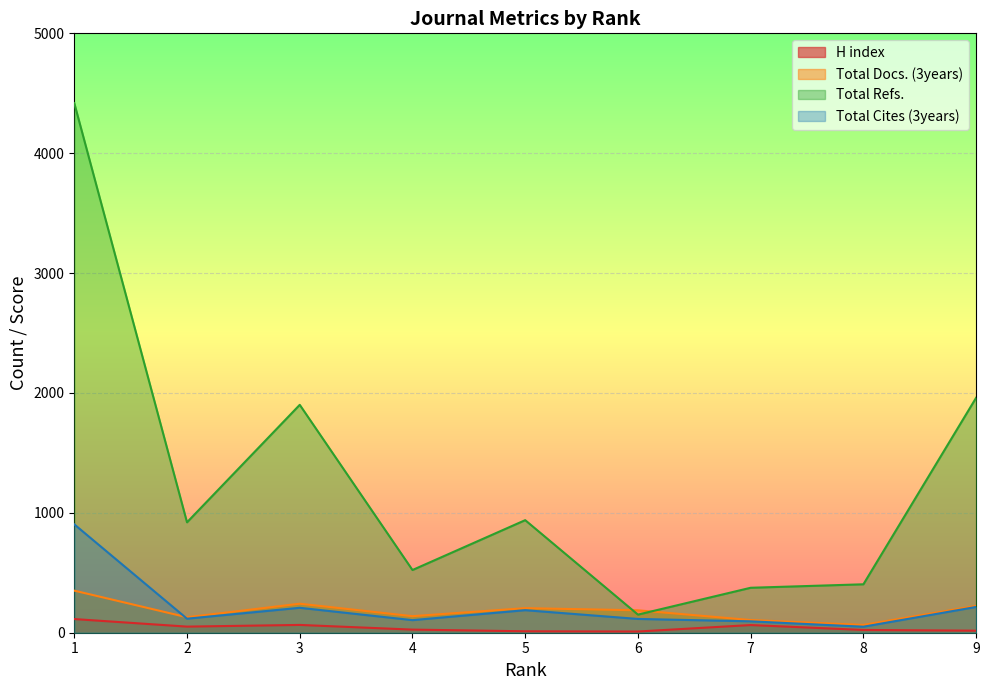

Reading right to left, list all the values displayed in this chart.

H index: 9=17	8=23	7=64	6=10	5=12	4=26	3=65	2=51	1=114
Total Docs. (3years): 9=224	8=65	7=106	6=187	5=205	4=138	3=242	2=129	1=351
Total Refs.: 9=1960	8=404	7=375	6=151	5=939	4=523	3=1901	2=921	1=4418
Total Cites (3years): 9=215	8=50	7=95	6=115	5=188	4=105	3=208	2=117	1=904